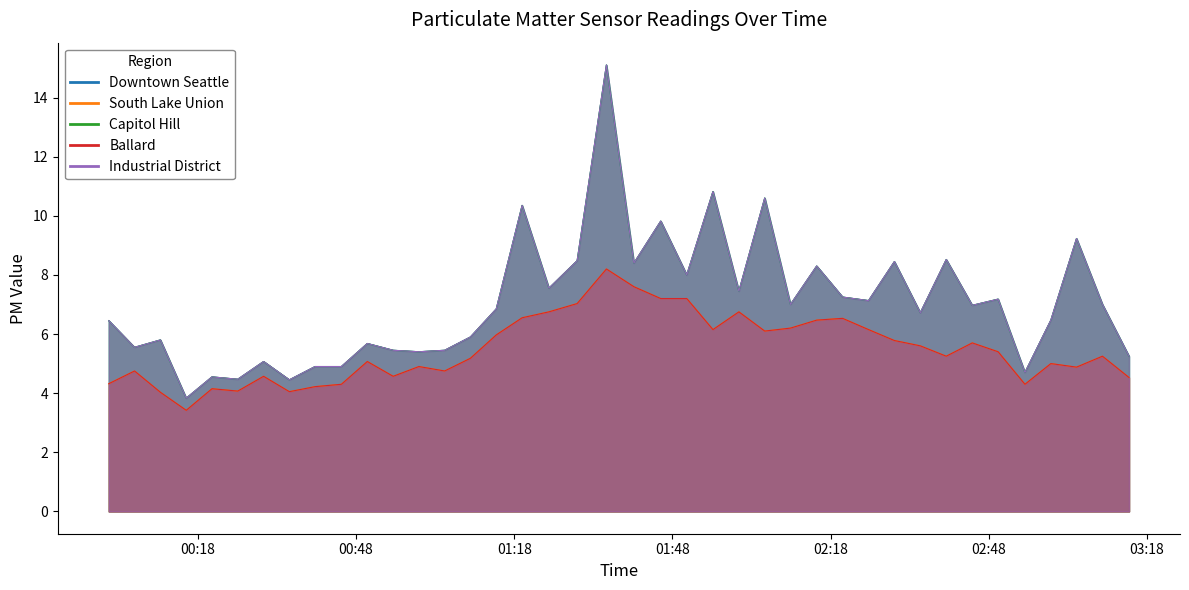

What is the average value of the Industrial District series?

7.0